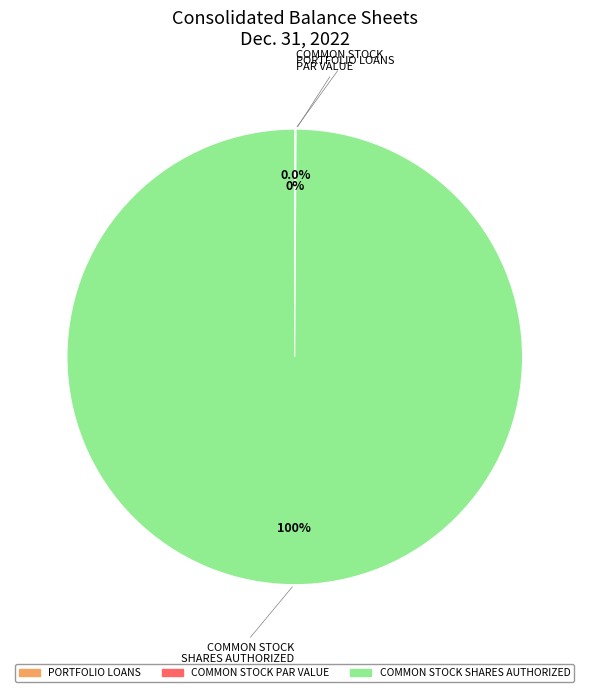

What percentage do Common stock shares authorized and Portfolio Loans together represent?

100.0%